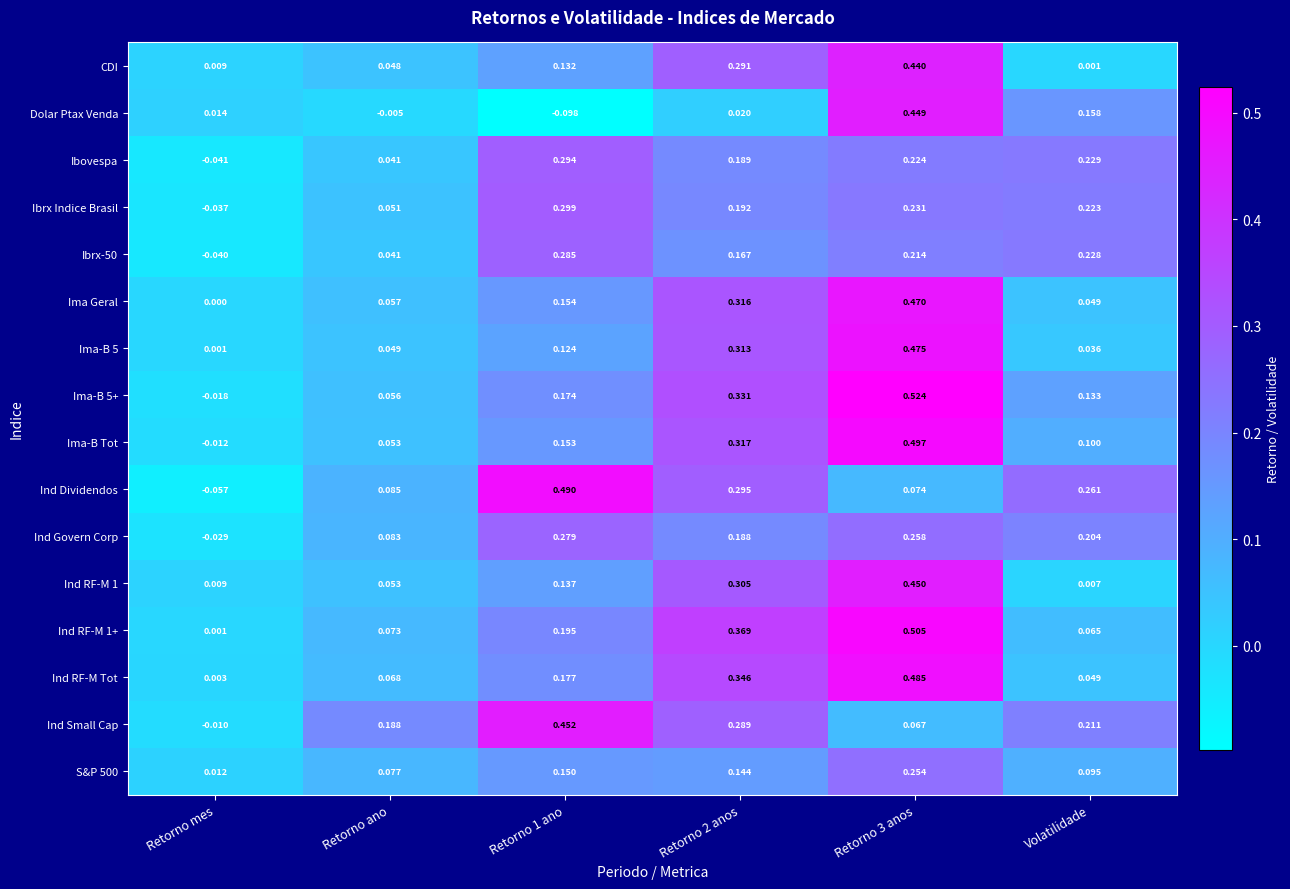

Where is Ind Govern Corp nearest to the value 0?

Retorno mes